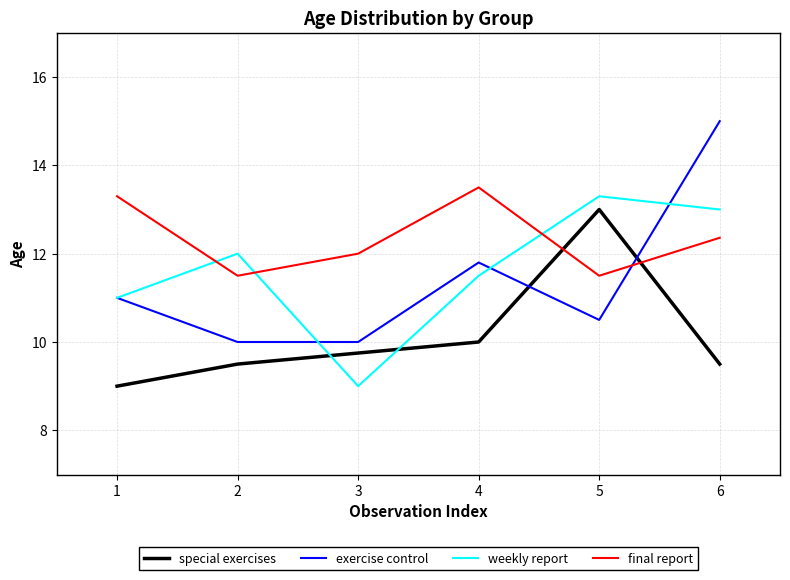

The final report series shows 12.0 at 3. True or false?

True